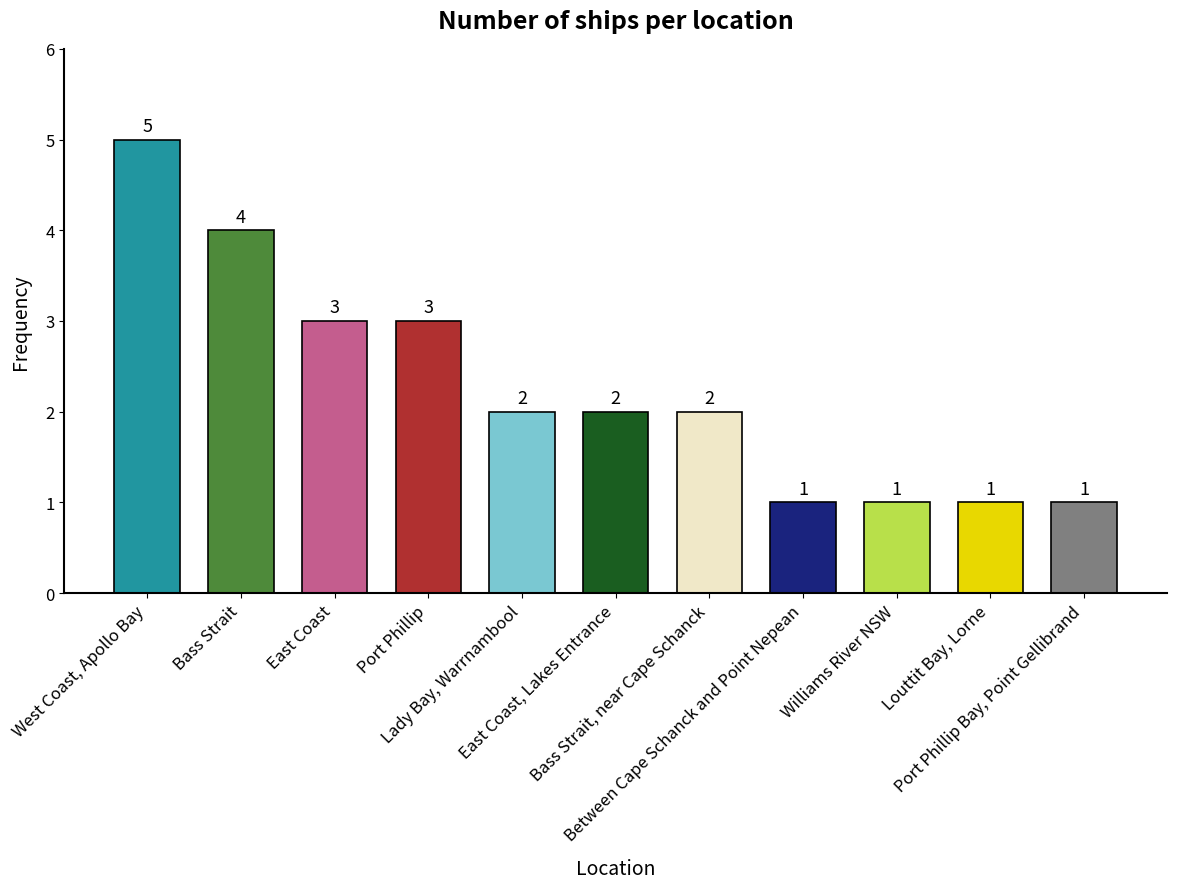

What is the value of the 5th bar from the left?

2